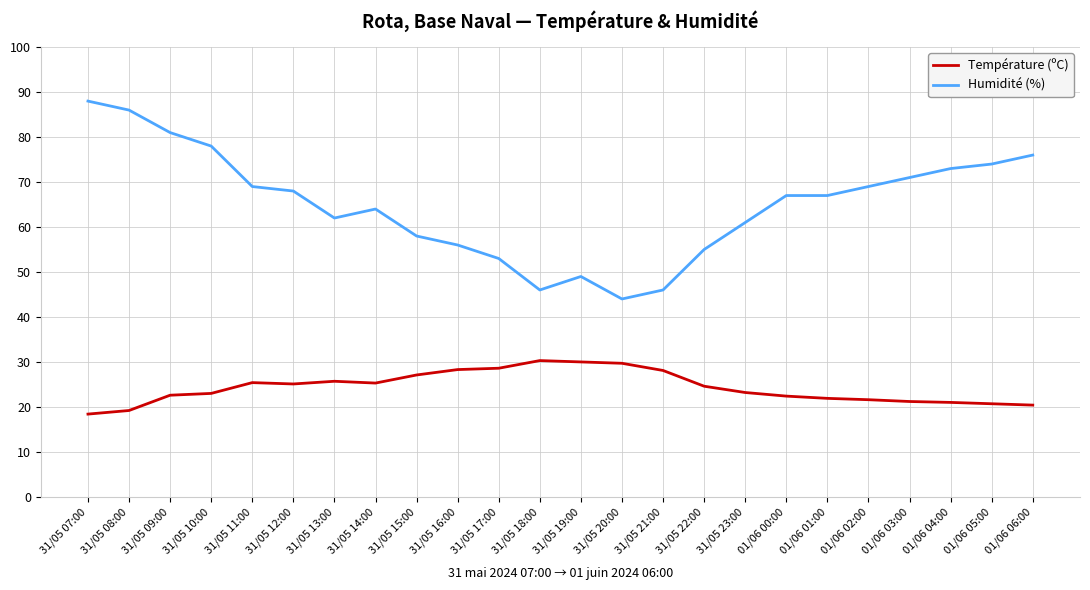

What is the spread (max minus min) of values at 31/05 14:00?

38.7